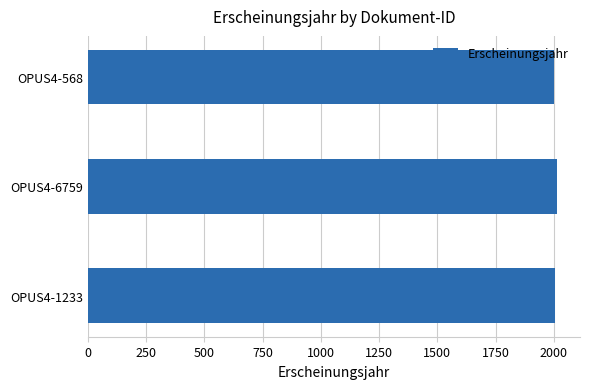

What is the minimum value shown in the chart?

2003